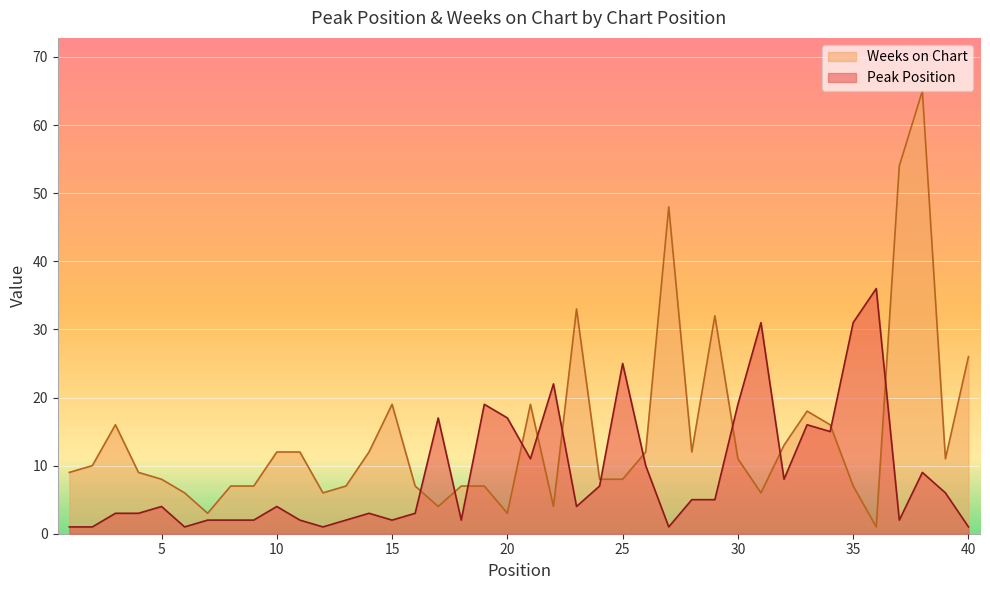

Does the chart display data point markers on the line(s)?

No